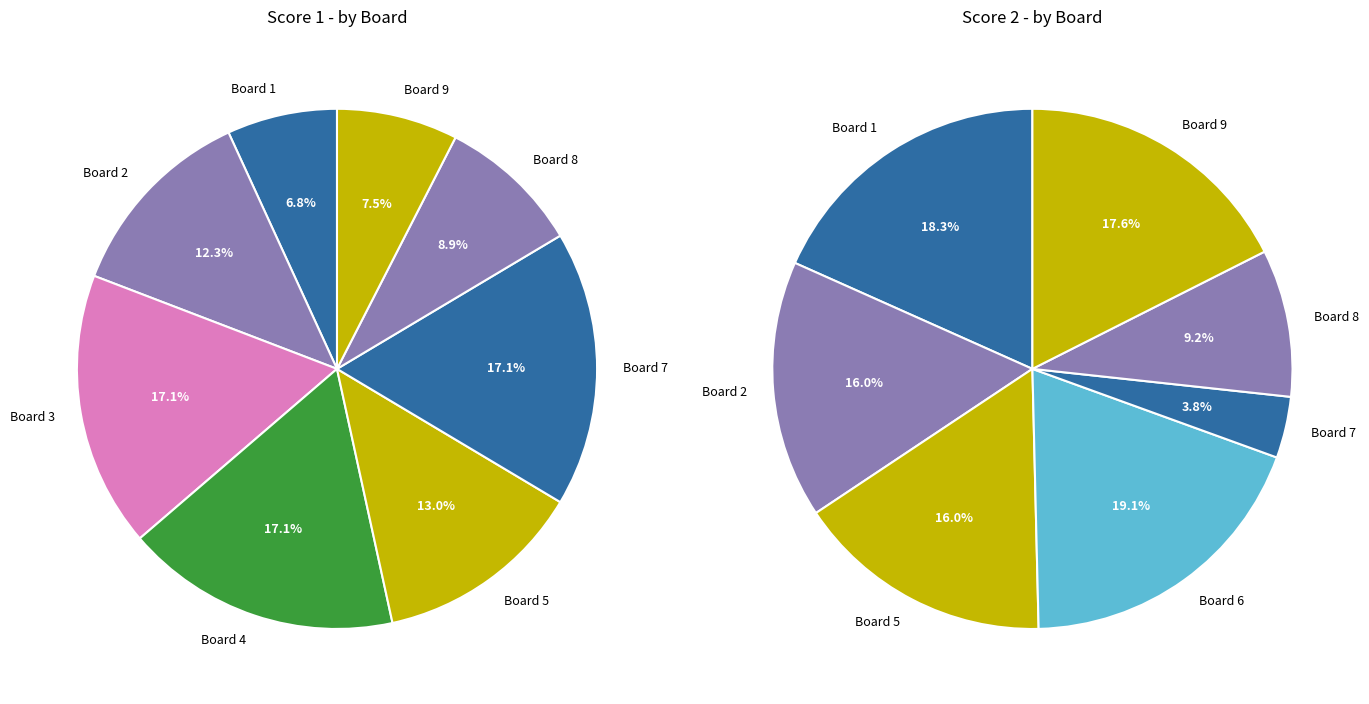

Count the number of slices in the pie.

9